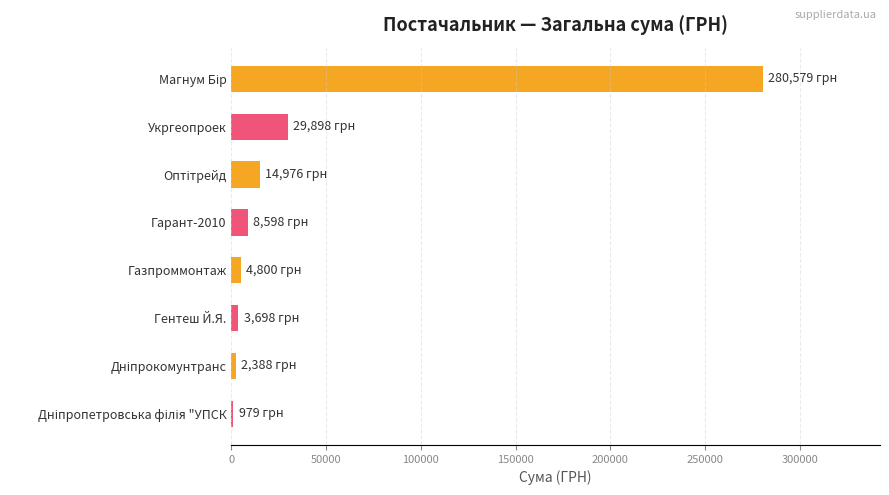

What is the maximum value shown in the chart?

280579.0